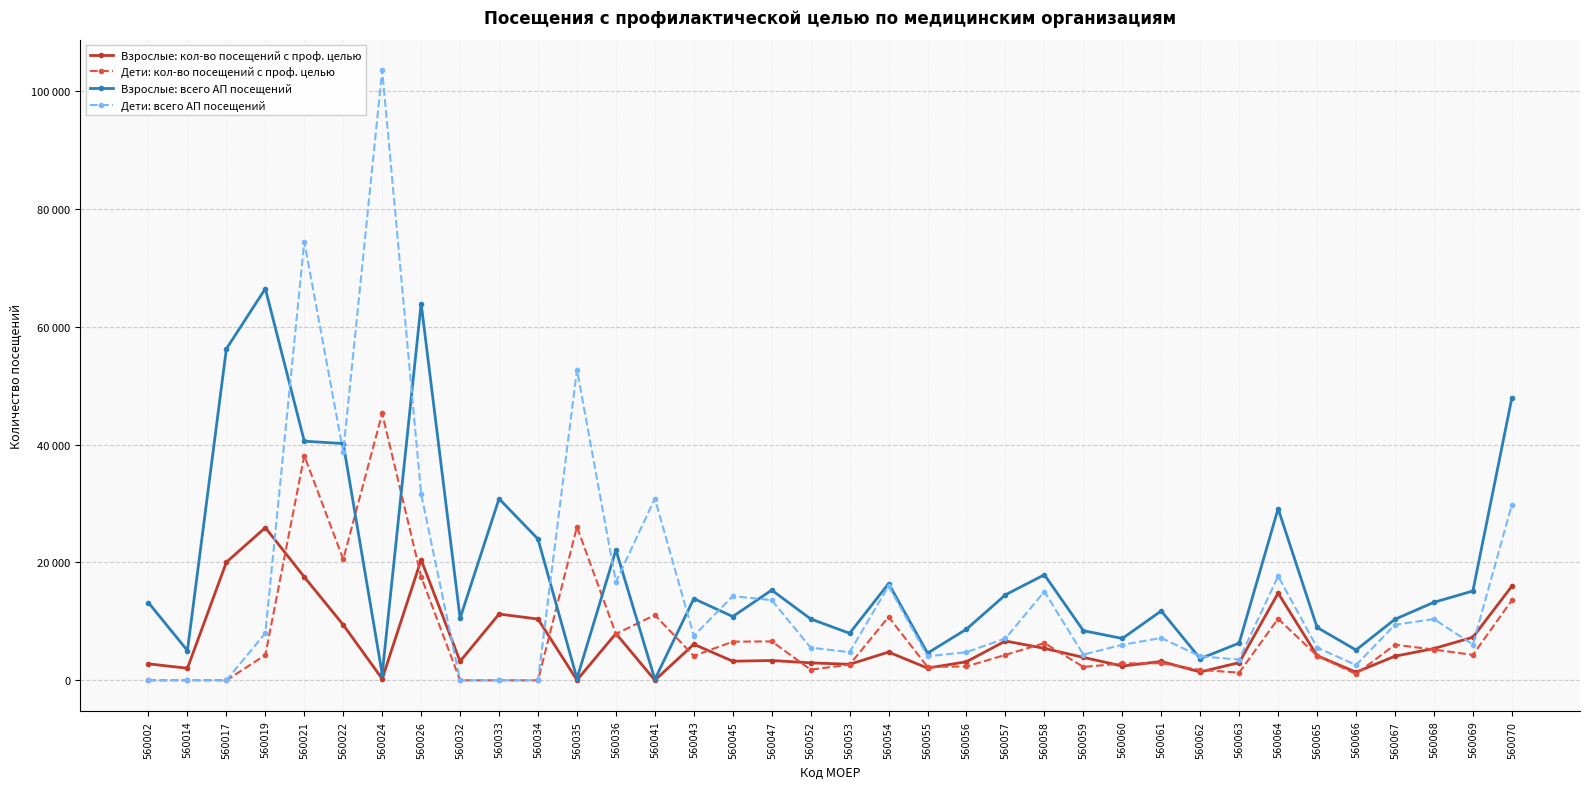

Read the Дети: кол-во посещений с проф. целью value at 560063.

1304